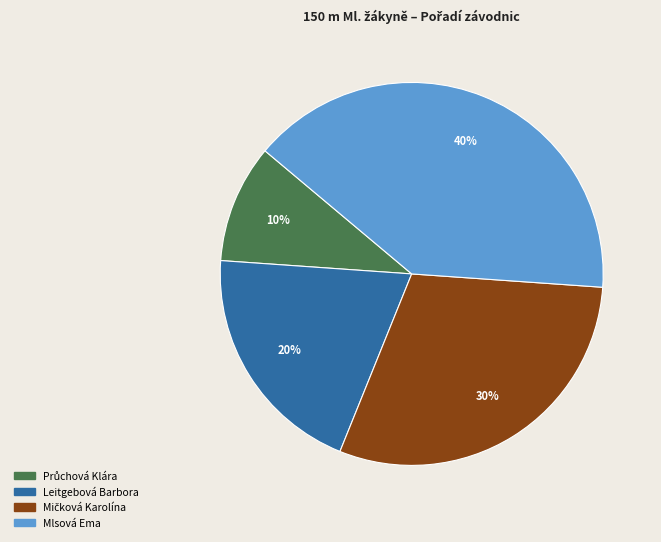

The Mlsová Ema slice represents 40% of the pie. True or false?

True